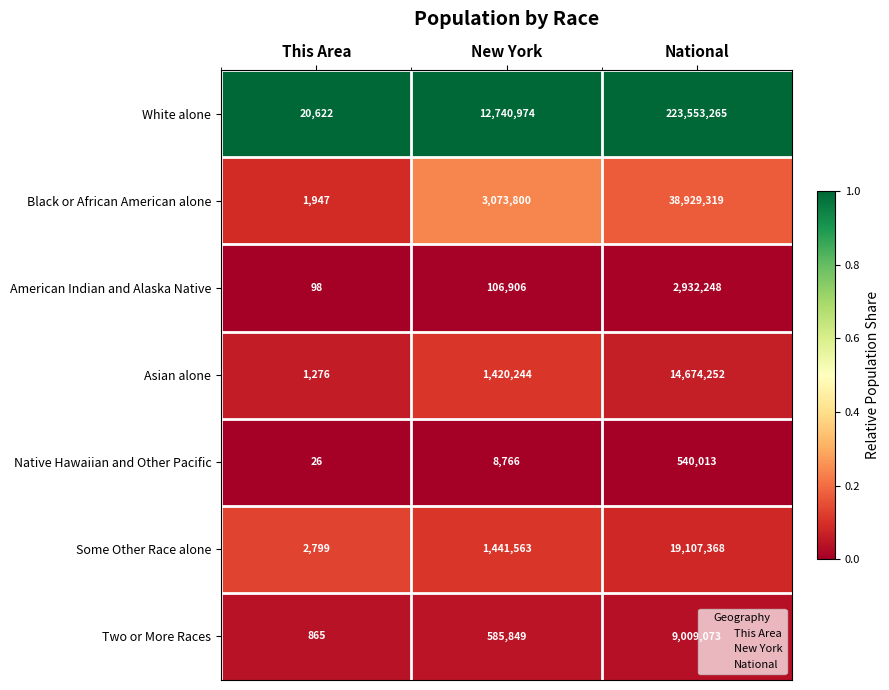

At which category is the sum across all series the highest?

National